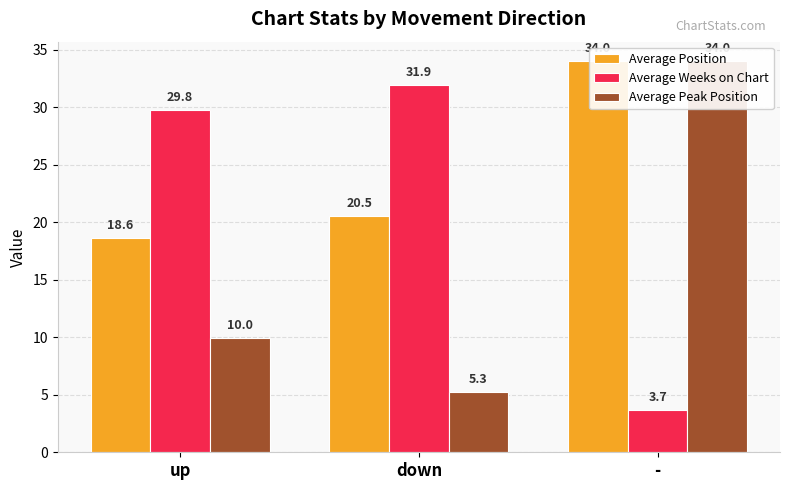

What is the total value across all series at down?

57.7